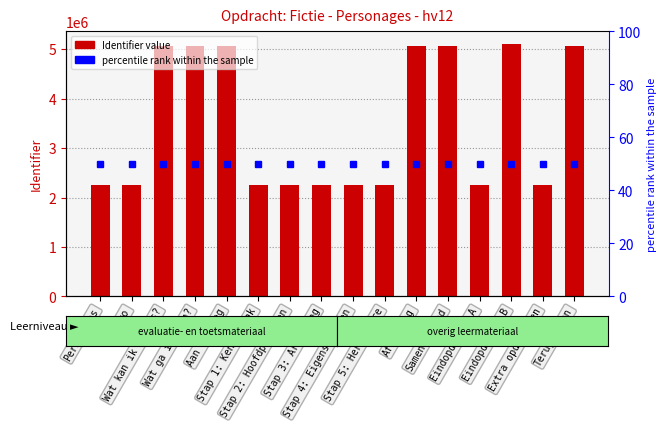

What is the ratio of the value at Aan de slag to the value at Intro?

2.2